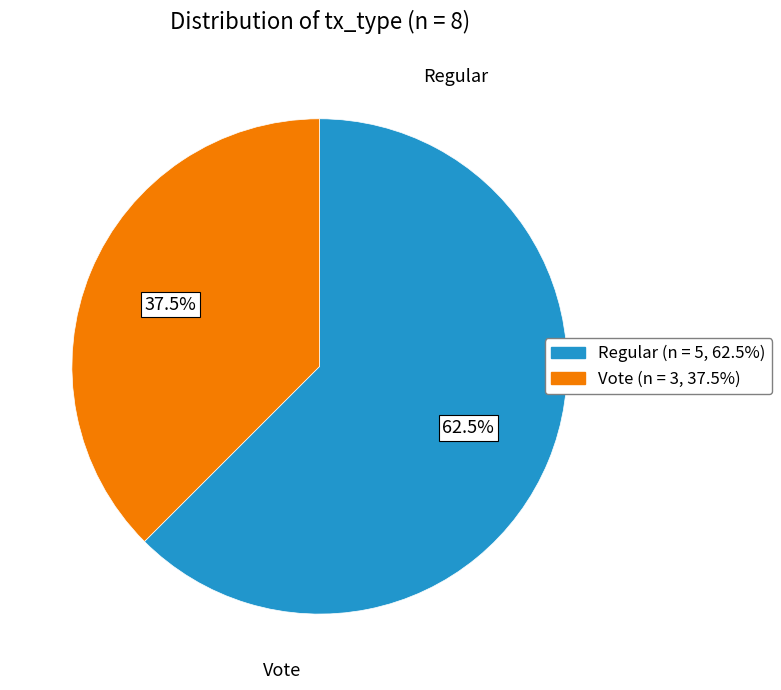

To the nearest percent, what percentage of the pie is Regular?

62%